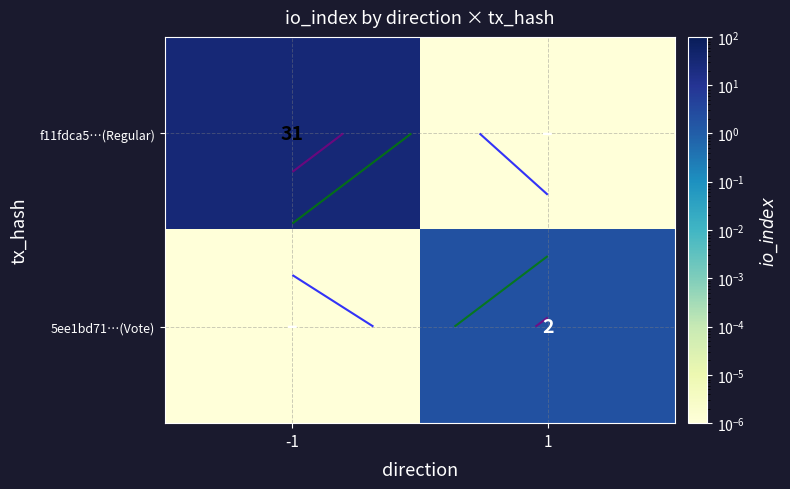

What is the average value of the 5ee1bd71…(Vote) series?

1.0